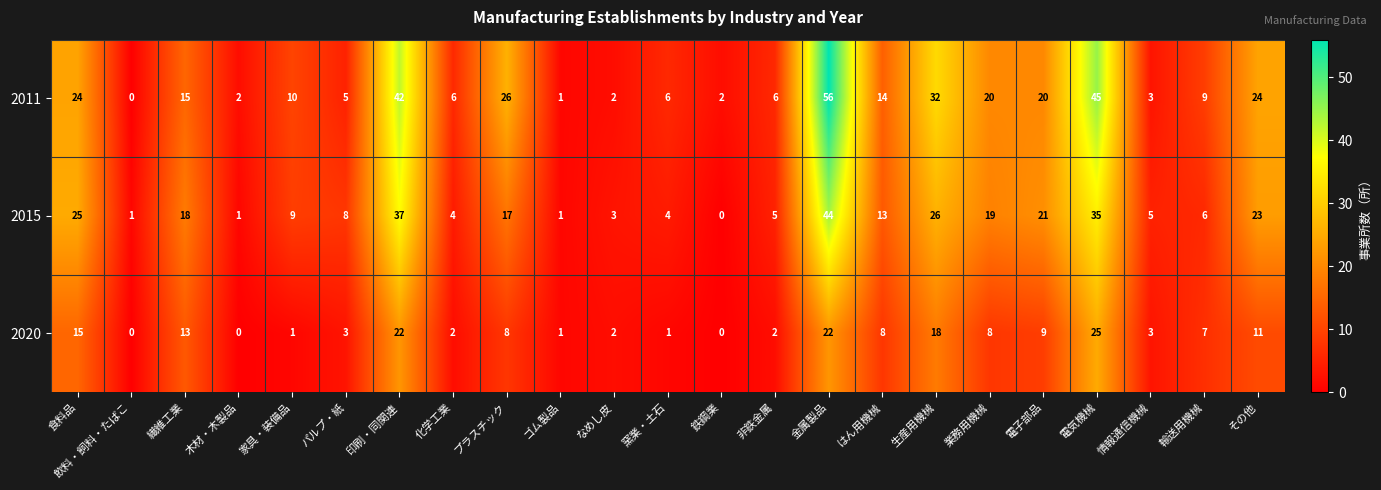

Read the 2015 value at 家具・装備品, to the nearest 5.

10